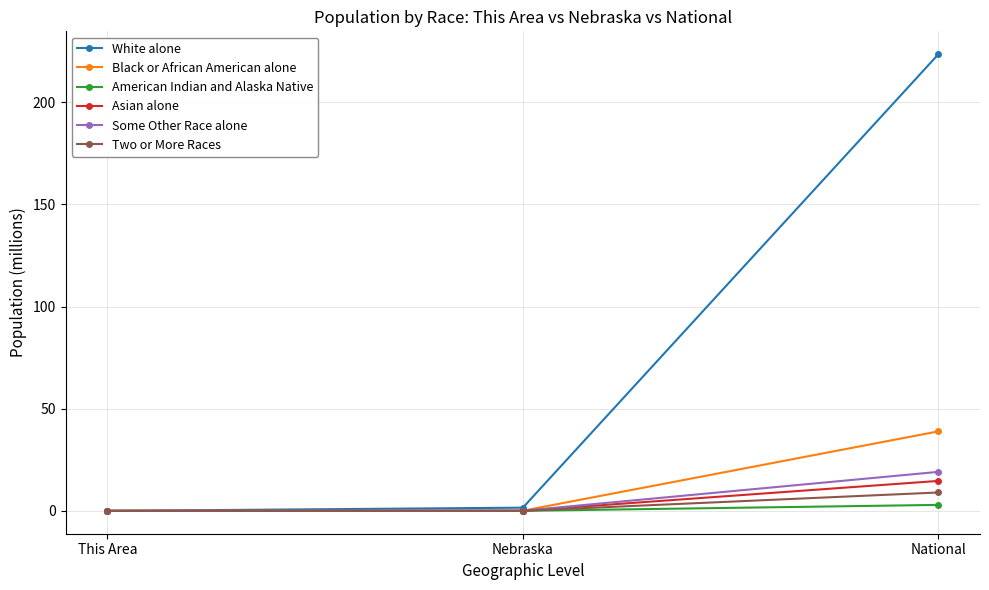

How many lines are shown in the chart?

6